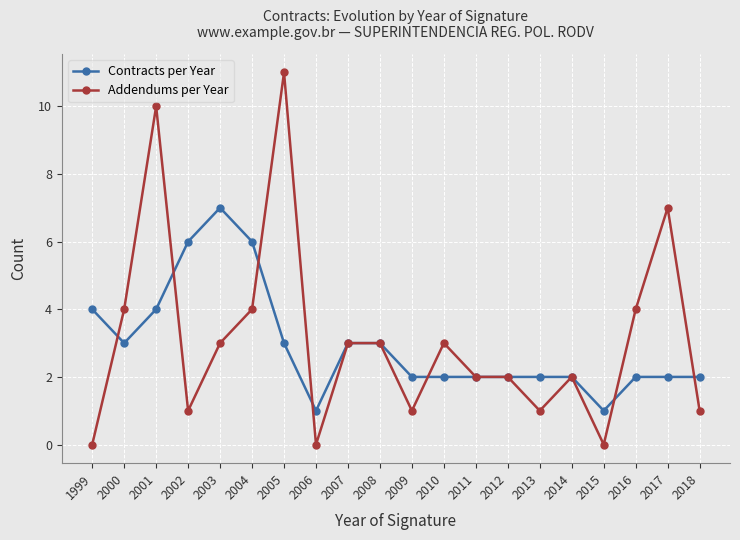

What is the difference between the Contracts per Year values at 2000 and 2006?

2